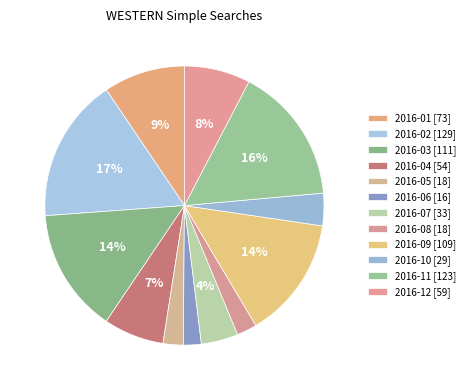

How many segments does this pie chart have?

12